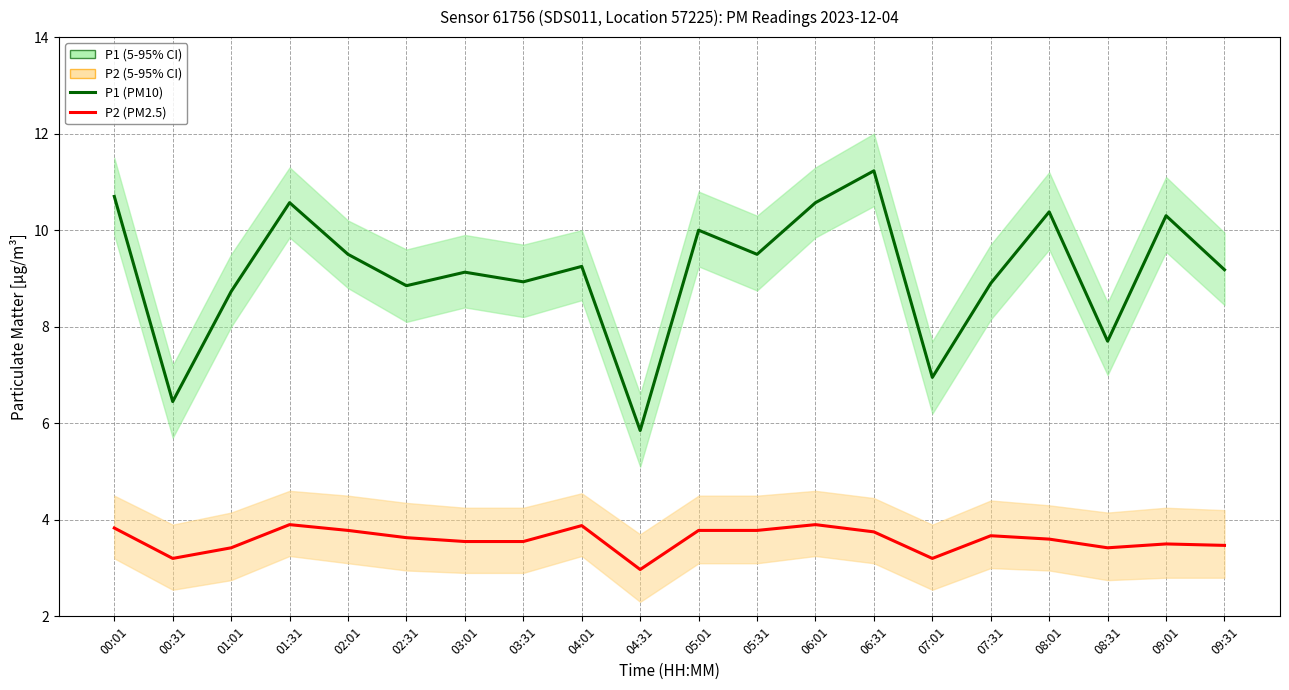

True or false: P1 (PM10) has more than 1 points higher than both neighbors.

True